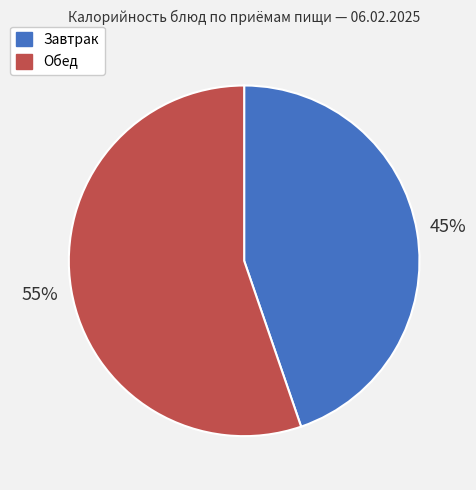

How many slices are in this pie chart?

2